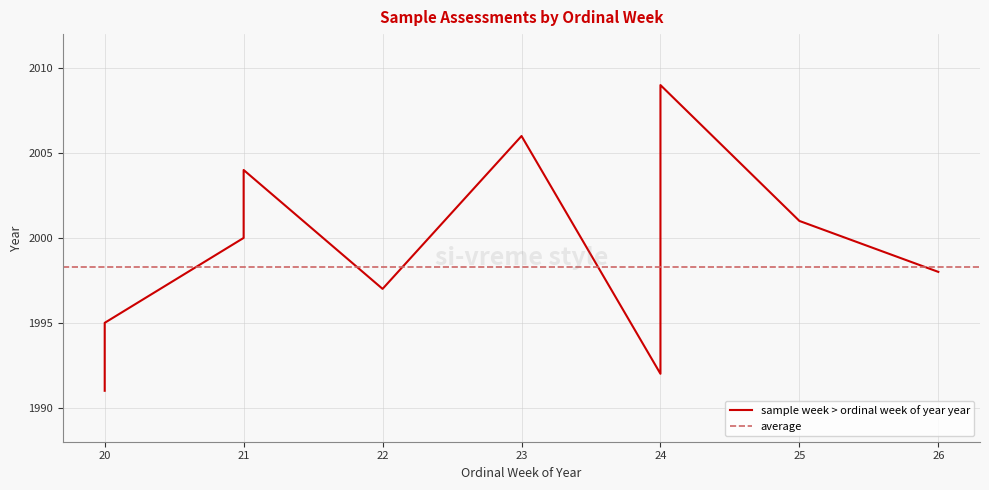

Rank the categories by value from lowest to highest.

20, 24, 20, 22, 26, 21, 25, 21, 23, 24